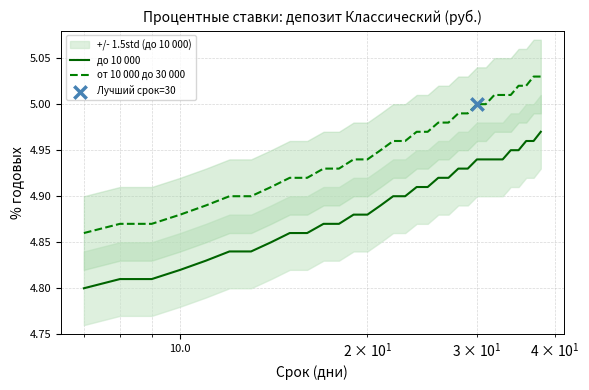

Which series reaches the maximum Y coordinate?

от 10 000 до 30 000